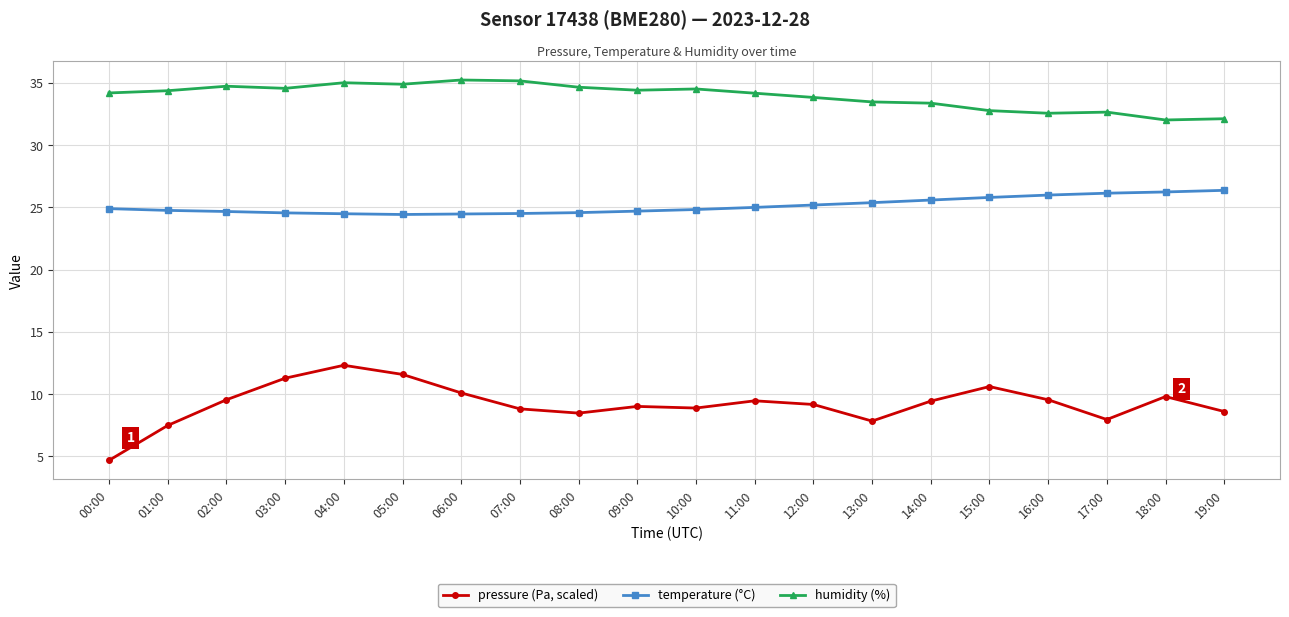

What is the average value of the pressure (Pa, scaled) series?

9.2